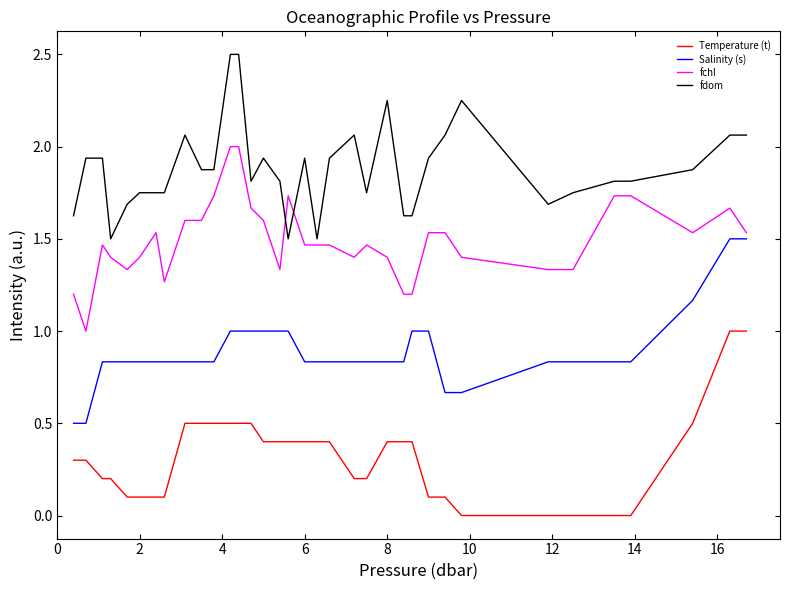

What is the minimum value for Salinity (s)?

0.5